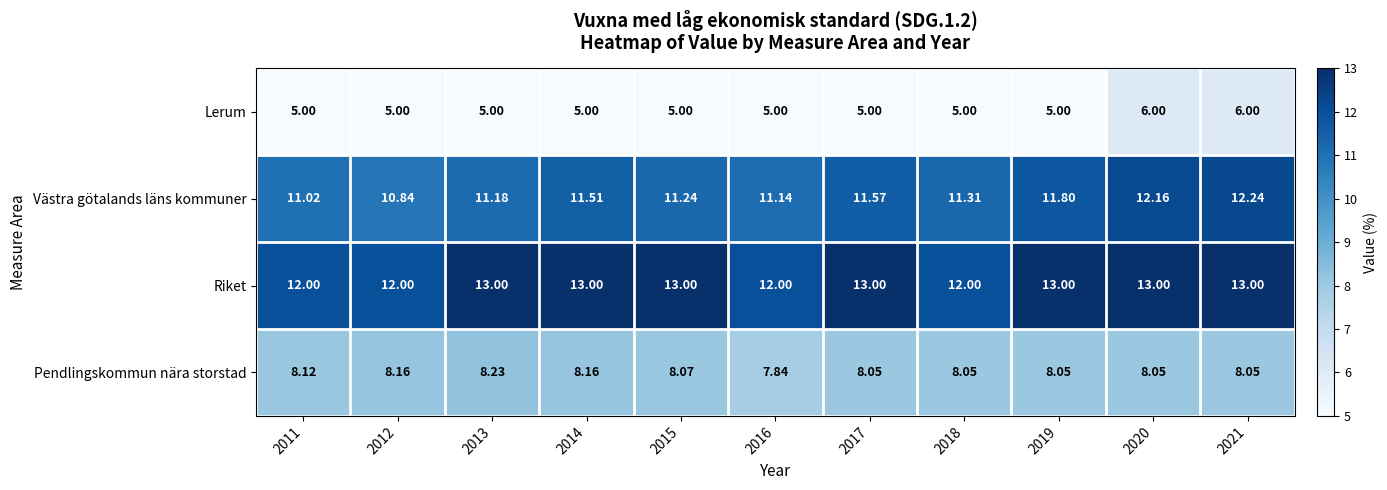

List the series in order of their overall mean, highest first.

Riket, Västra götalands läns kommuner, Pendlingskommun nära storstad, Lerum